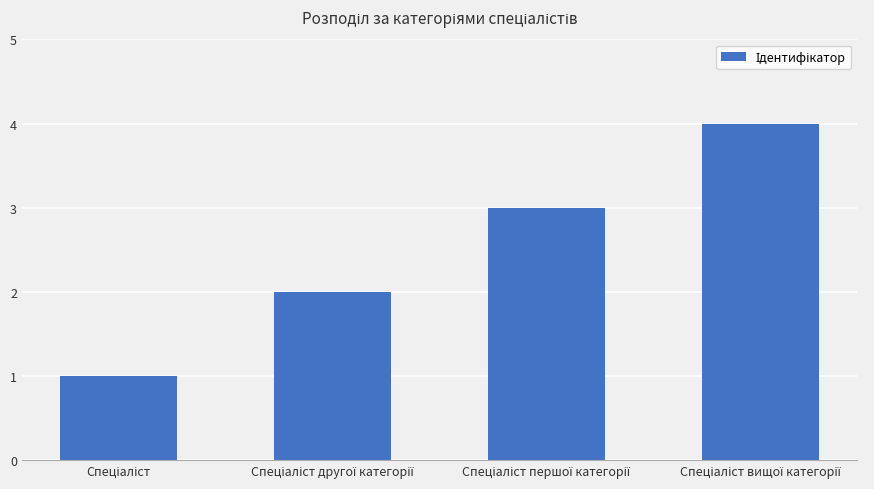

What is the sum of all values?

10